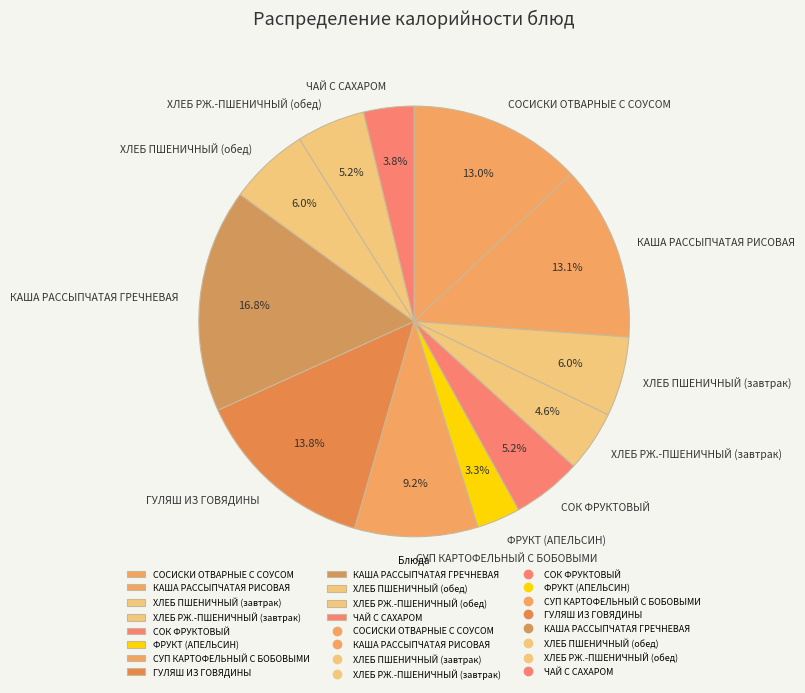

True or false: ФРУКТ (АПЕЛЬСИН) accounts for 13% of the total.

False